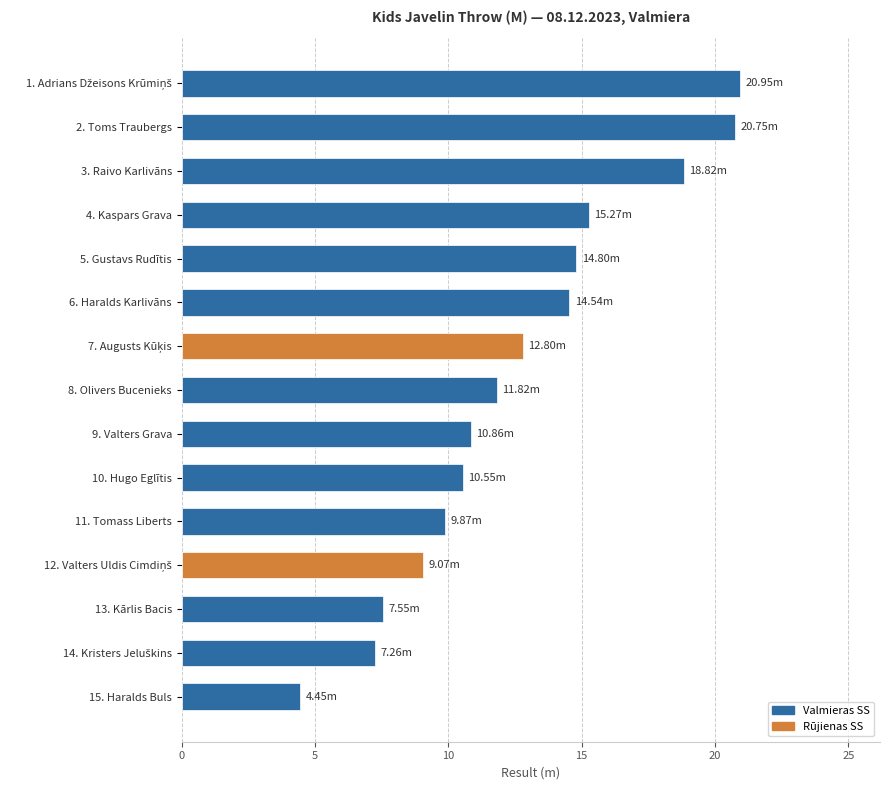

What is the difference between the second highest and minimum values?

16.3